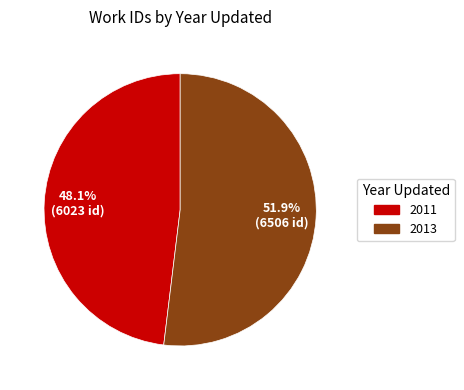

The 2011 slice represents 48% of the pie. True or false?

True